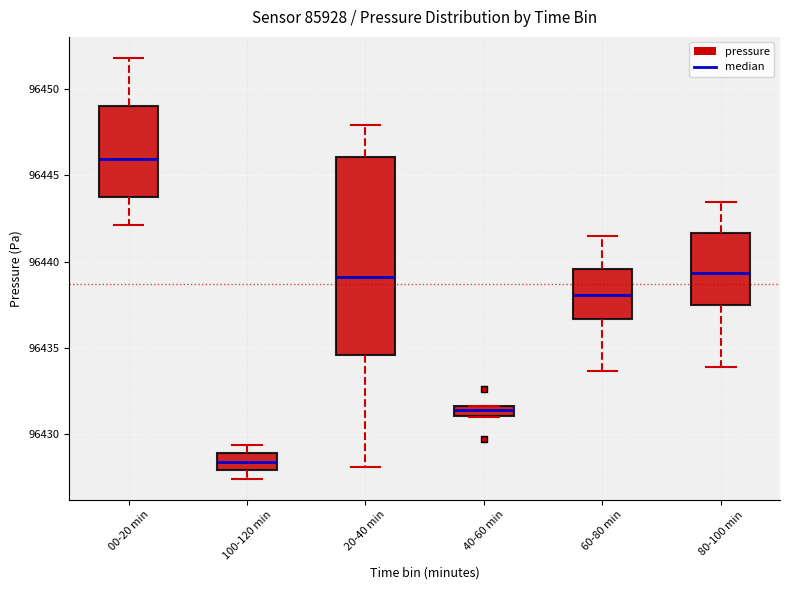

Comparing the boxes themselves (not the whiskers), which one is the tallest?

20-40 min